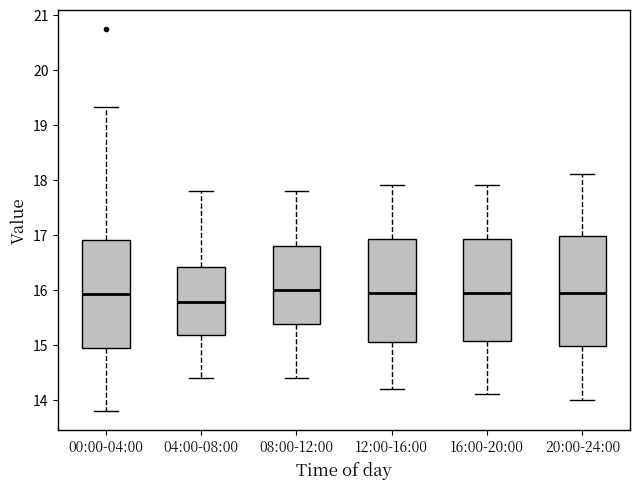

Reading left to right, read every box against the y-axis: the position of its median line, the range the box covers, and the ends of its whiskers. The values are not printed on the chart, so give them approximately, as read against the axis.

00:00-04:00: median 15.9, box 14.9 to 16.9, whiskers 13.8 to 19.3
04:00-08:00: median 15.8, box 15.2 to 16.4, whiskers 14.4 to 17.8
08:00-12:00: median 16.0, box 15.4 to 16.8, whiskers 14.4 to 17.8
12:00-16:00: median 16.0, box 15.1 to 16.9, whiskers 14.2 to 17.9
16:00-20:00: median 16.0, box 15.1 to 16.9, whiskers 14.1 to 17.9
20:00-24:00: median 16.0, box 15.0 to 17.0, whiskers 14.0 to 18.1